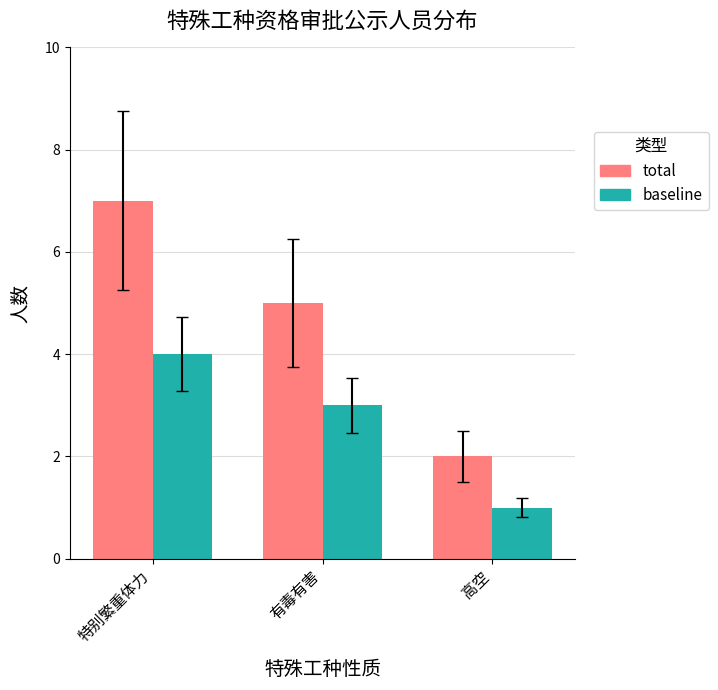

True or false: baseline has a value of 4 at 特别繁重体力.

True